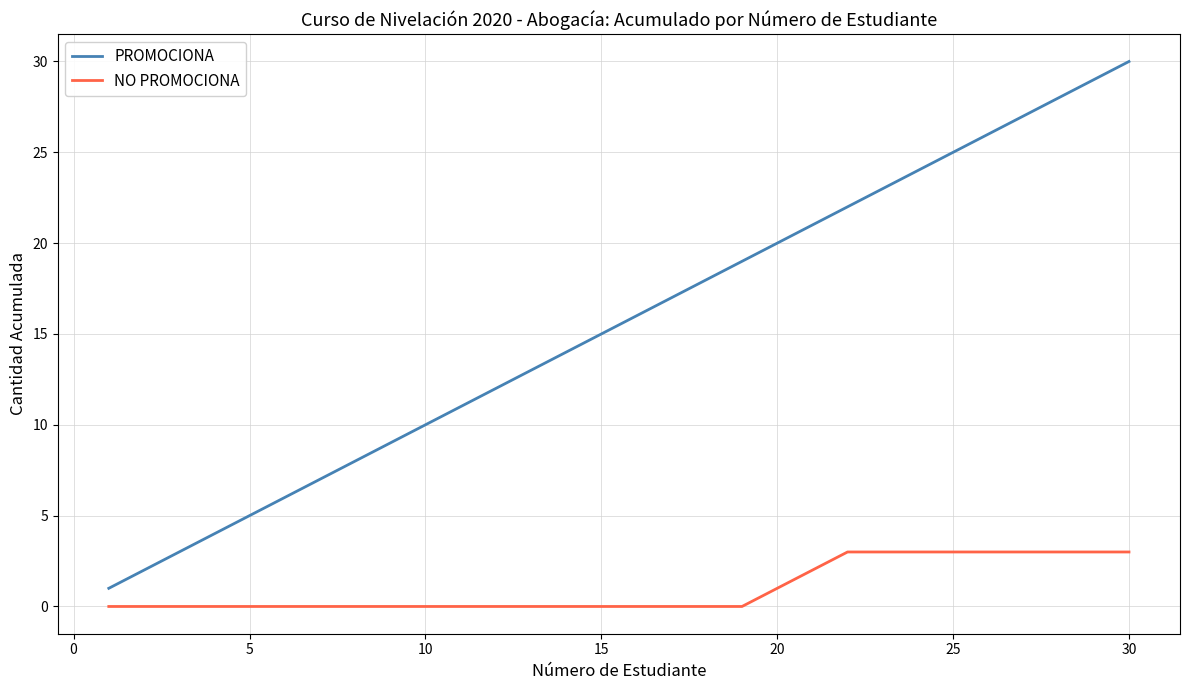

What are all the series names shown in the legend?

PROMOCIONA, NO PROMOCIONA